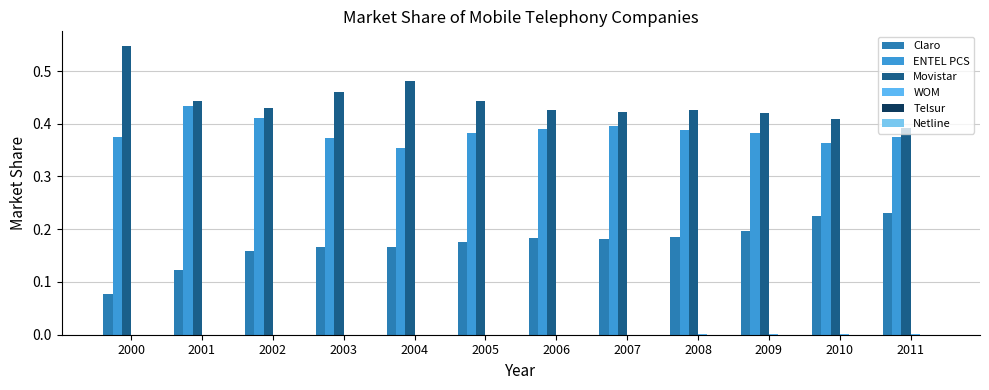

What is the highest value of the Claro series?

0.2